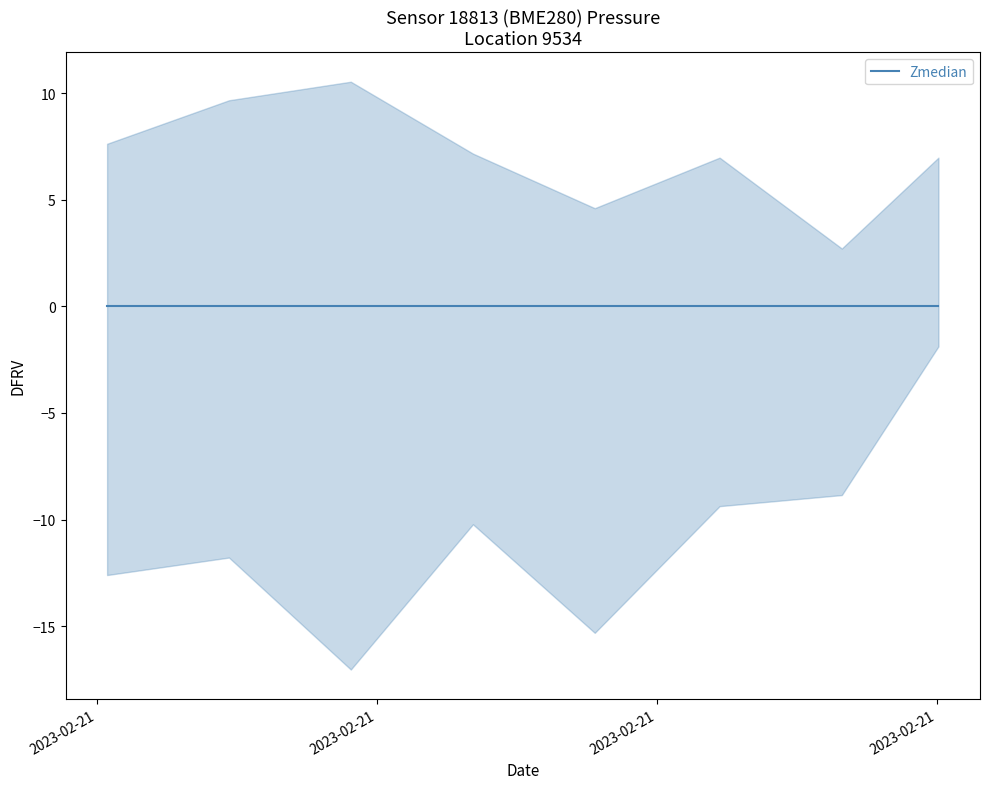

True or false: pressure_median and pressure_upper cross at least once.

False